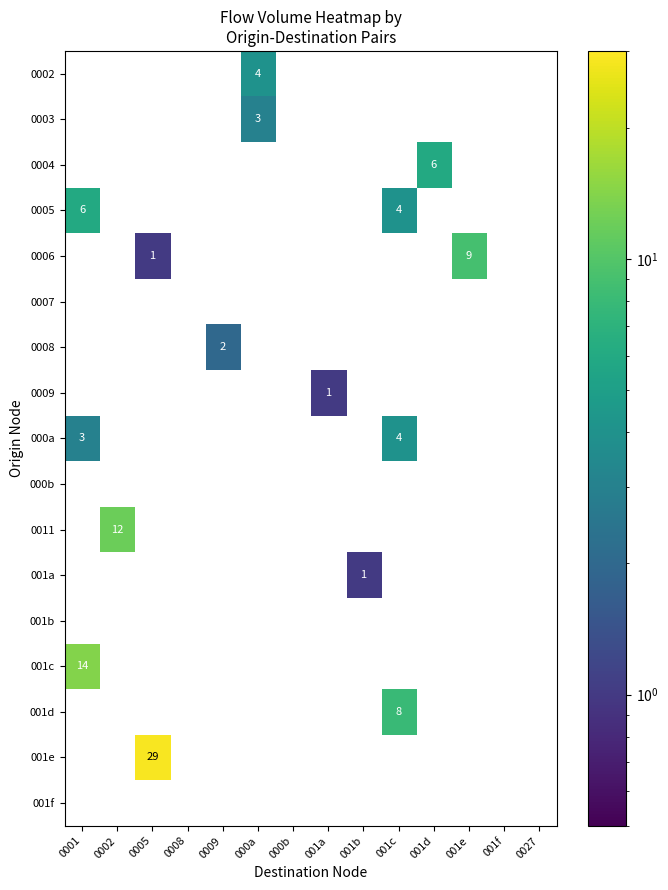

How many 001d values are between 0 and 1?

13